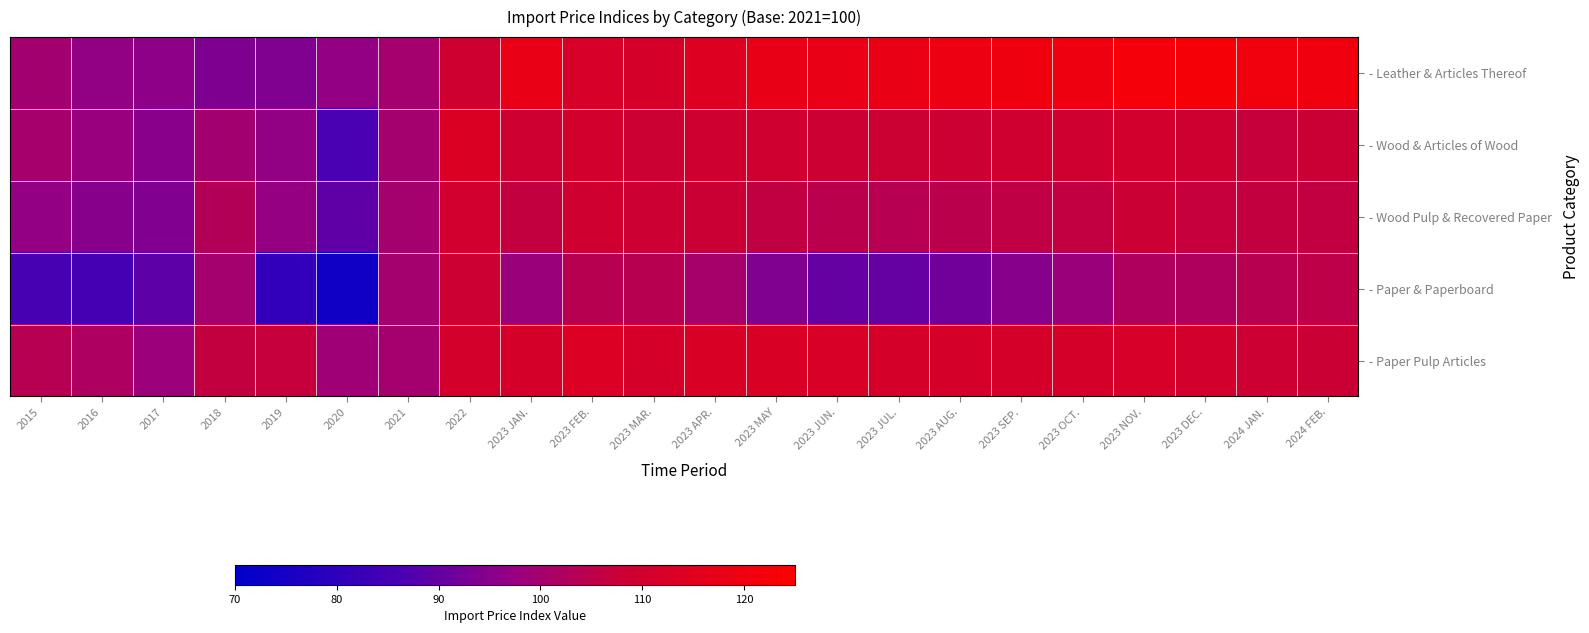

Reading right to left, transcribe all the data shown in this chart.

- Leather & Articles Thereof: 2024 FEB.=120.2	2024 JAN.=120.5	2023 DEC.=122.1	2023 NOV.=121.6	2023 OCT.=119.5	2023 SEP.=120.0	2023 AUG.=118.8	2023 JUL.=118.3	2023 JUN.=117.8	2023 MAY=117.6	2023 APR.=114.4	2023 MAR.=111.2	2023 FEB.=112.1	2023 JAN.=117.8	2022=109.2	2021=100.0	2020=96.8	2019=94.0	2018=93.7	2017=95.9	2016=96.6	2015=99.8
- Wood & Articles of Wood: 2024 FEB.=108.1	2024 JAN.=107.2	2023 DEC.=109.2	2023 NOV.=110.2	2023 OCT.=109.7	2023 SEP.=109.7	2023 AUG.=108.8	2023 JUL.=108.4	2023 JUN.=108.6	2023 MAY=109.5	2023 APR.=109.3	2023 MAR.=108.4	2023 FEB.=110.2	2023 JAN.=109.1	2022=113.2	2021=100.0	2020=86.3	2019=96.5	2018=99.7	2017=95.2	2016=97.7	2015=100.2
- Wood Pulp & Recovered Paper: 2024 FEB.=106.5	2024 JAN.=106.6	2023 DEC.=107.1	2023 NOV.=108.2	2023 OCT.=106.4	2023 SEP.=105.7	2023 AUG.=104.7	2023 JUL.=104.0	2023 JUN.=104.7	2023 MAY=106.2	2023 APR.=108.2	2023 MAR.=108.5	2023 FEB.=109.7	2023 JAN.=106.7	2022=110.0	2021=100.0	2020=89.2	2019=97.0	2018=103.3	2017=94.2	2016=95.1	2015=96.8
- Paper & Paperboard: 2024 FEB.=105.3	2024 JAN.=104.3	2023 DEC.=102.3	2023 NOV.=102.4	2023 OCT.=97.9	2023 SEP.=95.0	2023 AUG.=91.7	2023 JUL.=90.0	2023 JUN.=90.1	2023 MAY=93.9	2023 APR.=100.3	2023 MAR.=104.3	2023 FEB.=104.2	2023 JAN.=98.0	2022=108.6	2021=100.0	2020=73.5	2019=80.8	2018=99.9	2017=89.1	2016=85.0	2015=85.6
- Paper Pulp Articles: 2024 FEB.=108.1	2024 JAN.=108.7	2023 DEC.=110.4	2023 NOV.=112.0	2023 OCT.=111.4	2023 SEP.=111.7	2023 AUG.=111.6	2023 JUL.=111.4	2023 JUN.=112.4	2023 MAY=112.9	2023 APR.=112.8	2023 MAR.=111.5	2023 FEB.=113.2	2023 JAN.=111.7	2022=111.0	2021=100.0	2020=99.0	2019=107.0	2018=106.6	2017=98.3	2016=101.9	2015=104.1